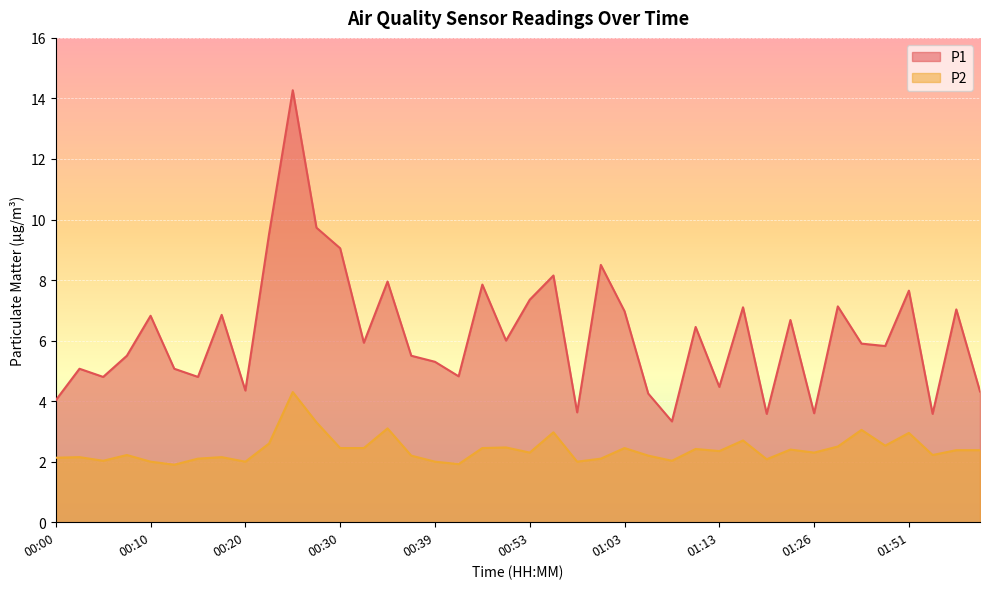

Is the value of P1 at 00:22 greater than the value of P2 at 00:10?

Yes